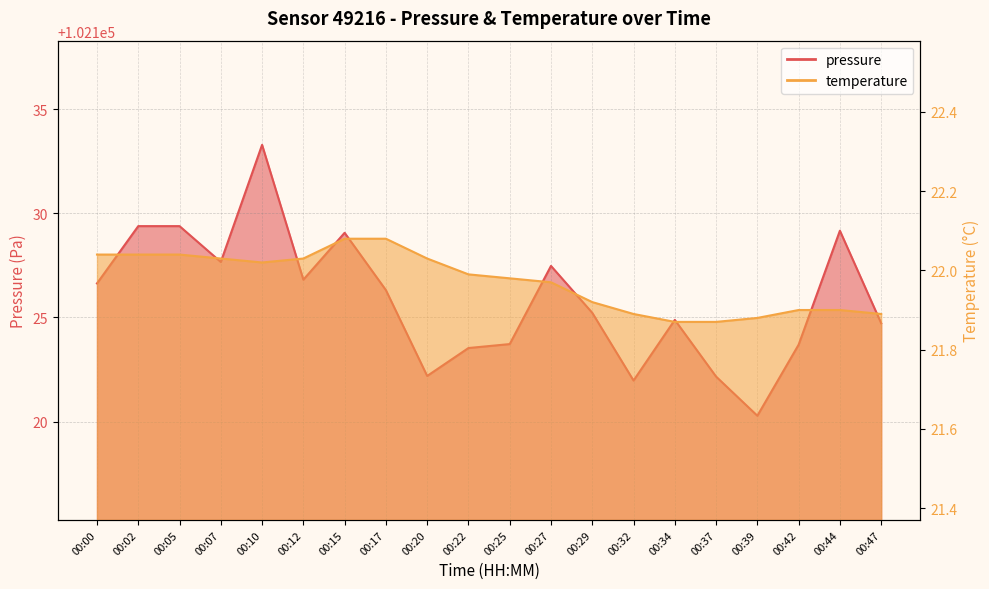

What is the spread (max minus min) of values at 00:47?

102102.8